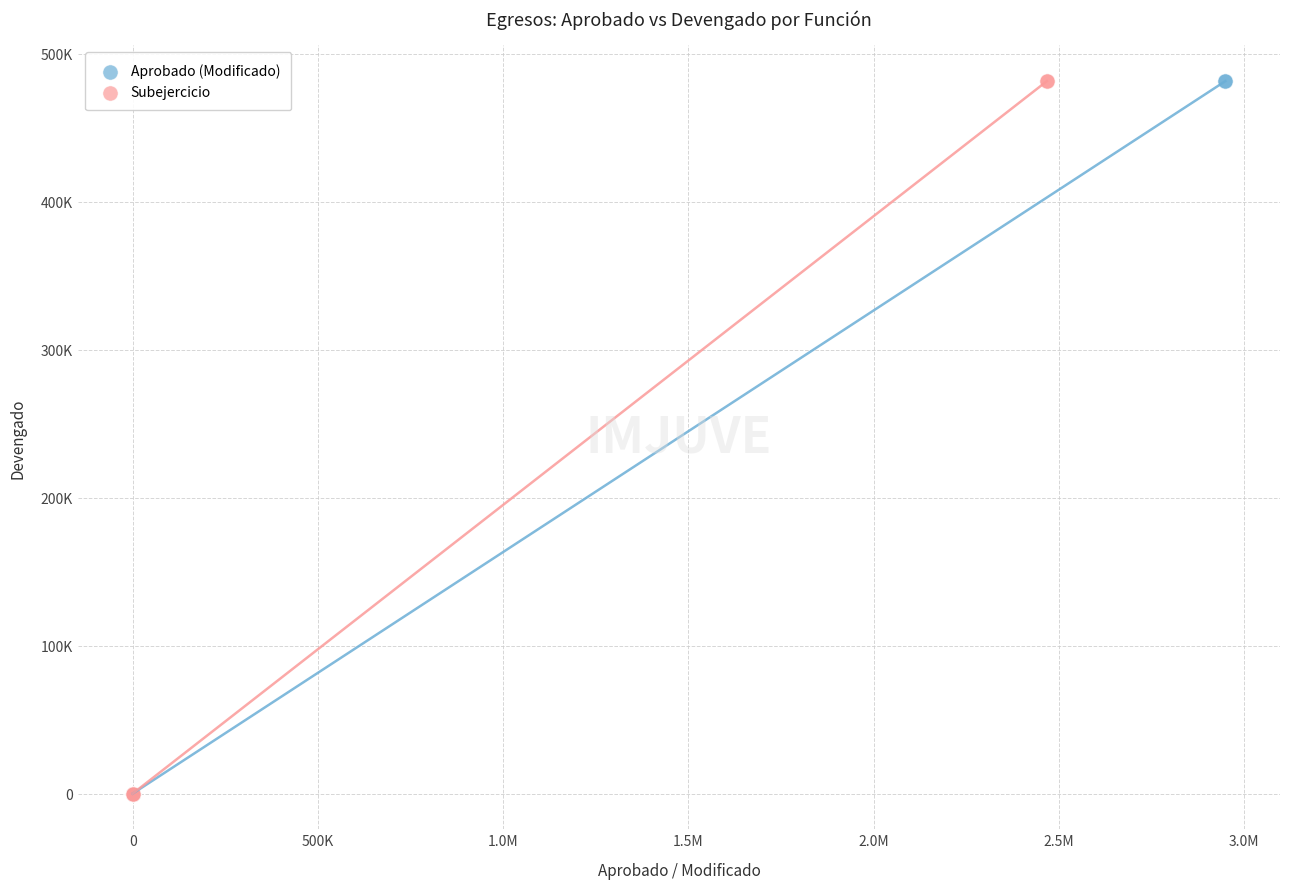

What are all the series names shown in the legend?

Aprobado (Modificado), Subejercicio